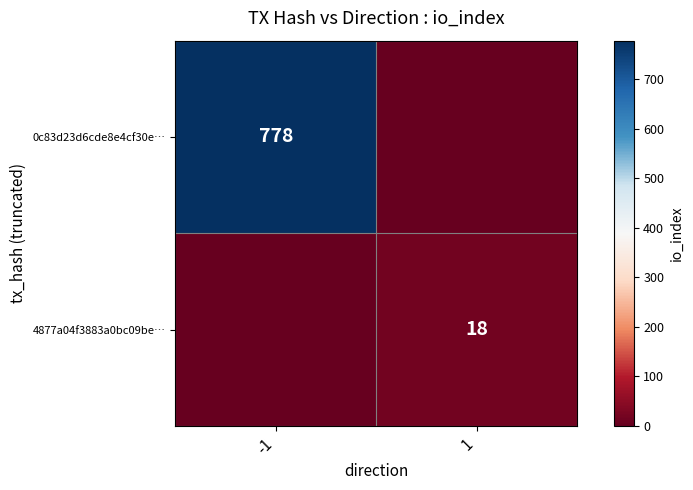

Is the value of 0c83d23d6cde8e4cf30e… at -1 greater than the value of 4877a04f3883a0bc09be… at 1?

Yes